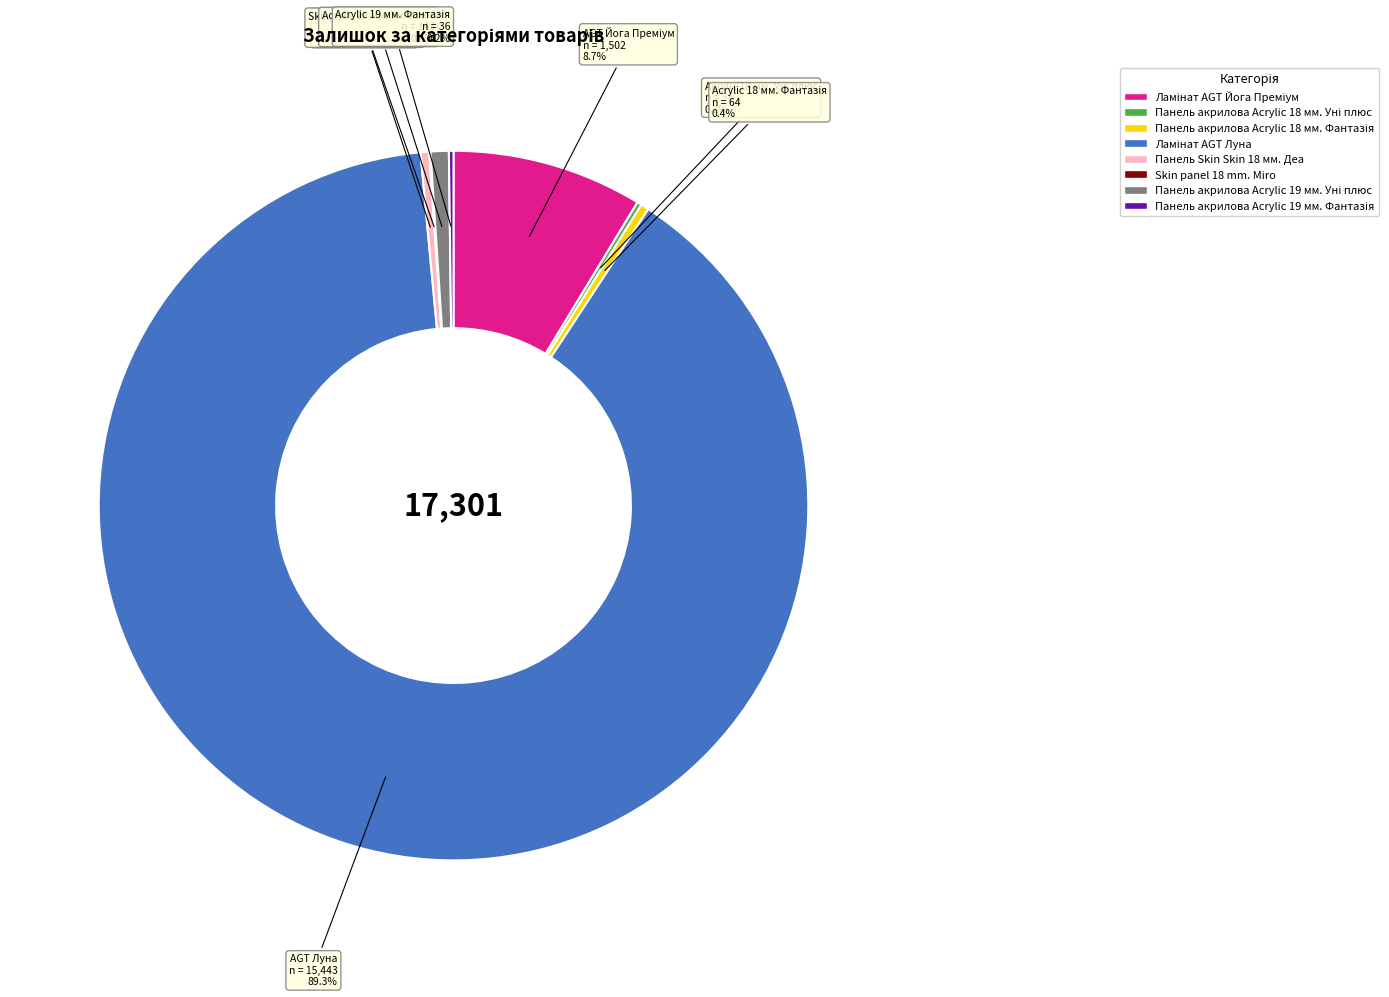

Is there a majority slice in this chart?

Yes